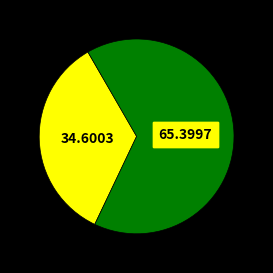

Is there a majority slice in this chart?

Yes